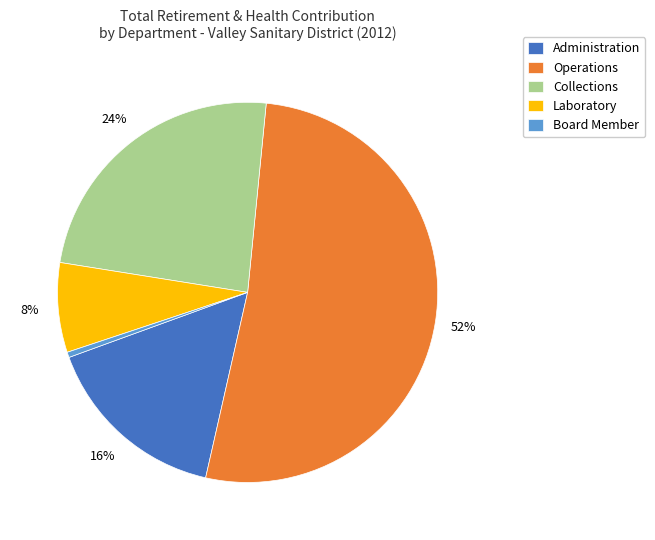

How many segments does this pie chart have?

5